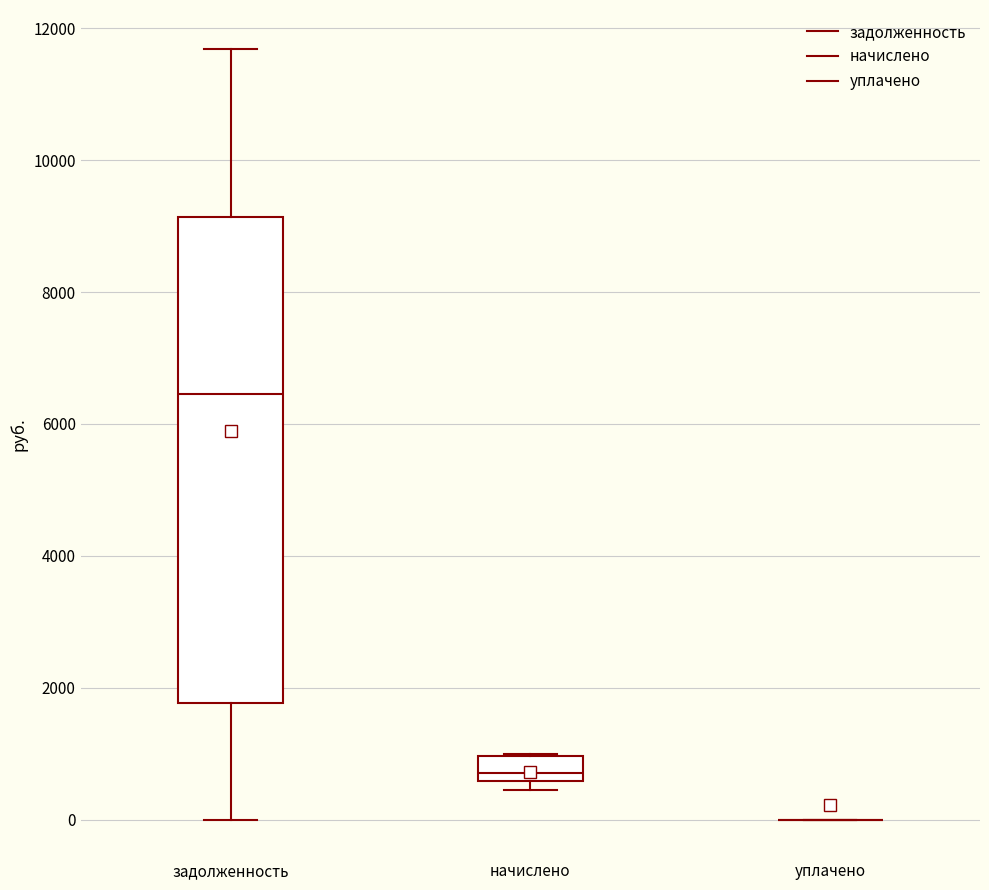

Comparing the boxes themselves (not the whiskers), which one is the tallest?

задолженность